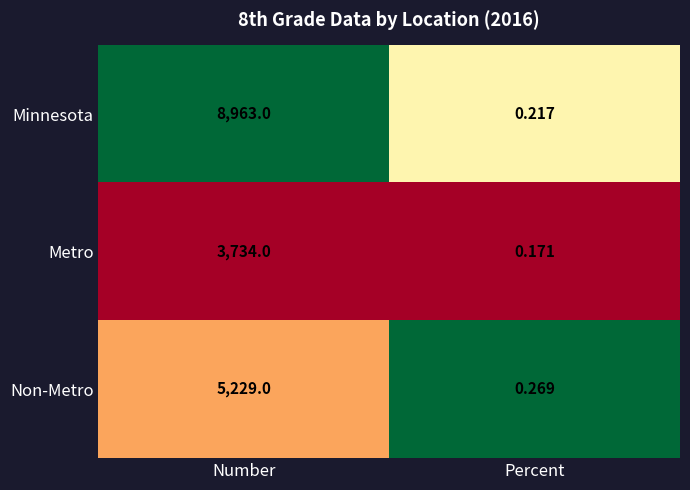

Rank the series by their maximum value, from lowest to highest.

Metro, Non-Metro, Minnesota